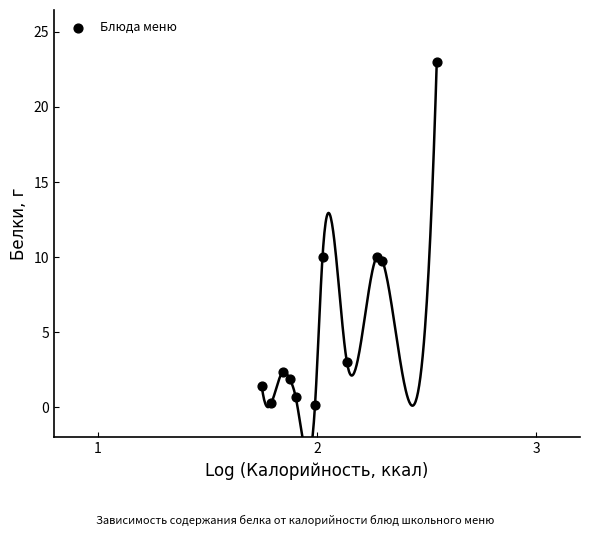

What is the range of X values (max minus min)?

0.8